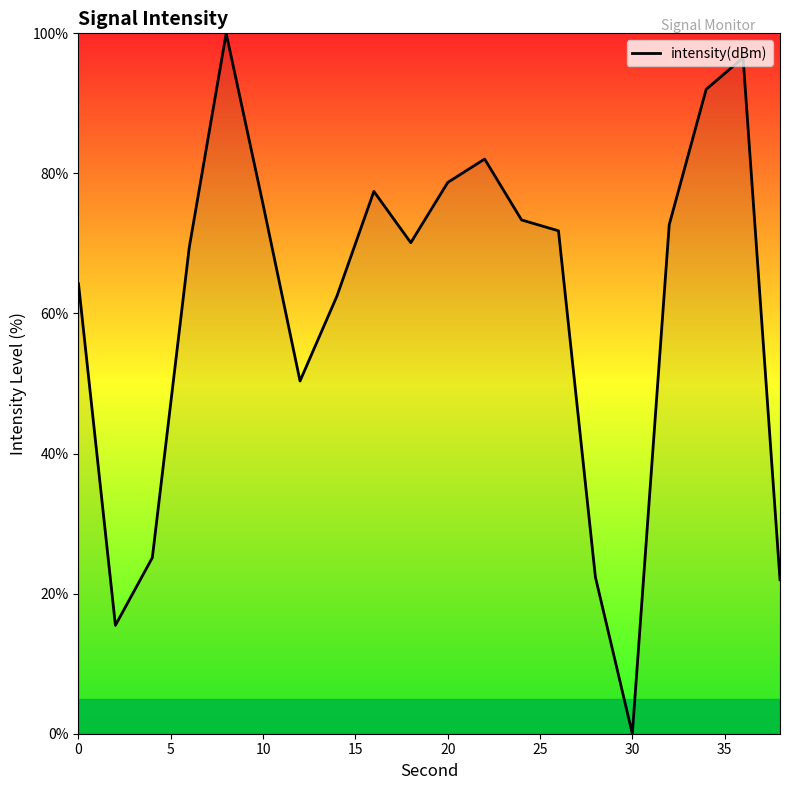

What is the greatest value displayed?

100.0